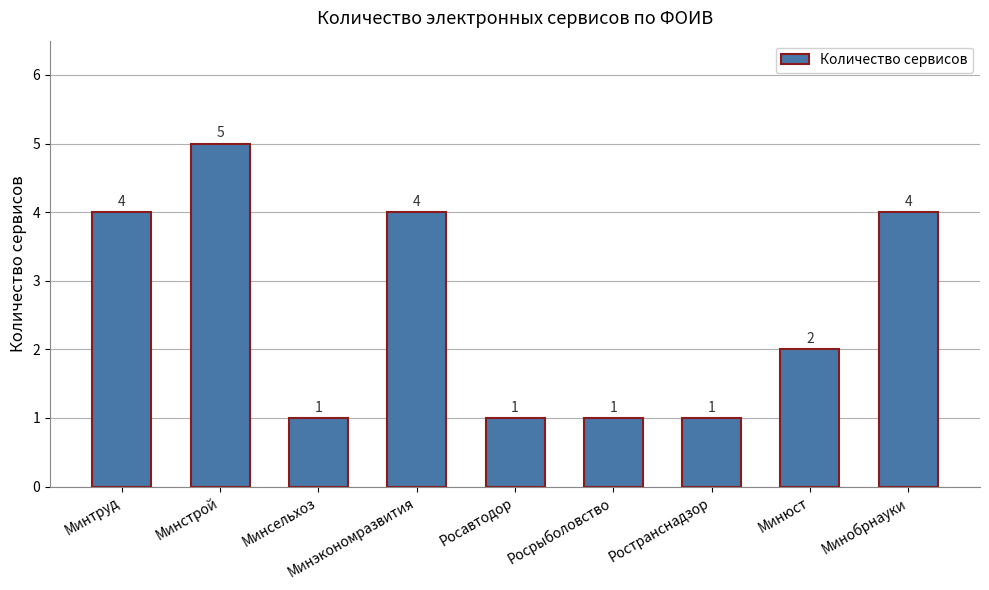

How many data points are less than 2?

4